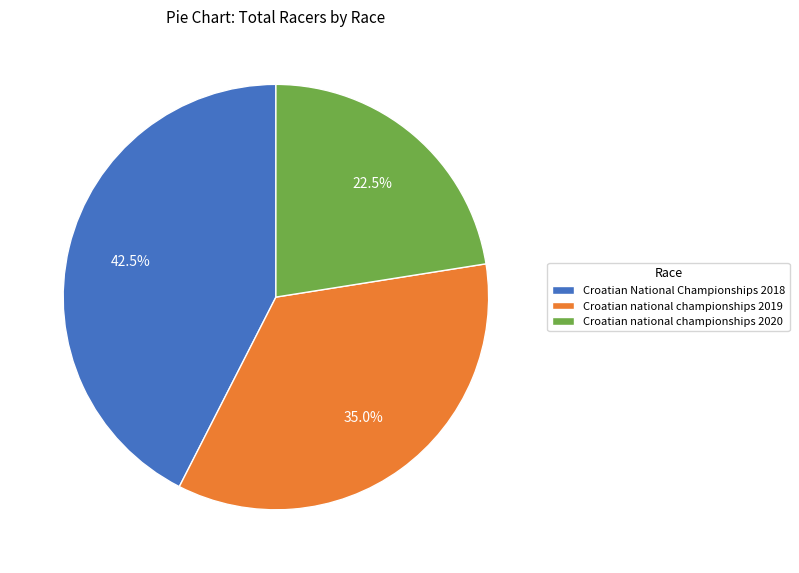

Is it true that Croatian national championships 2020 is 11% of the pie?

False